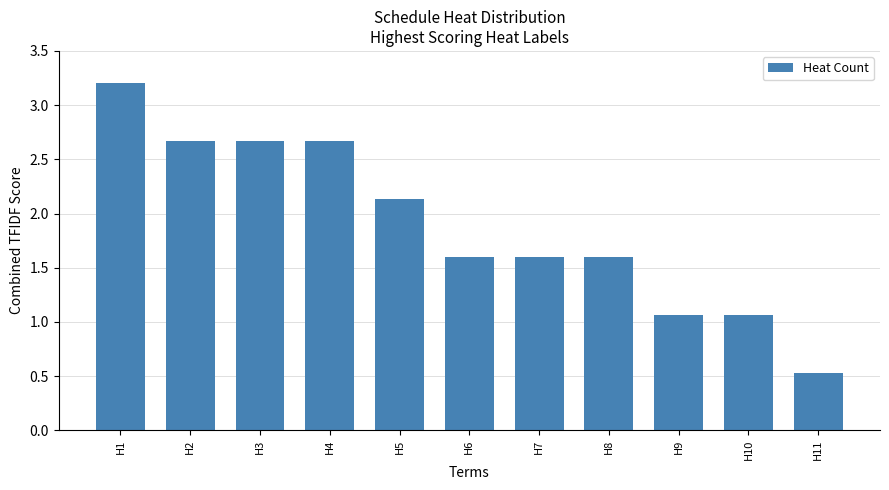

Reading left to right, what are all the values shown in this chart?

3.2	2.7	2.7	2.7	2.1	1.6	1.6	1.6	1.1	1.1	0.5